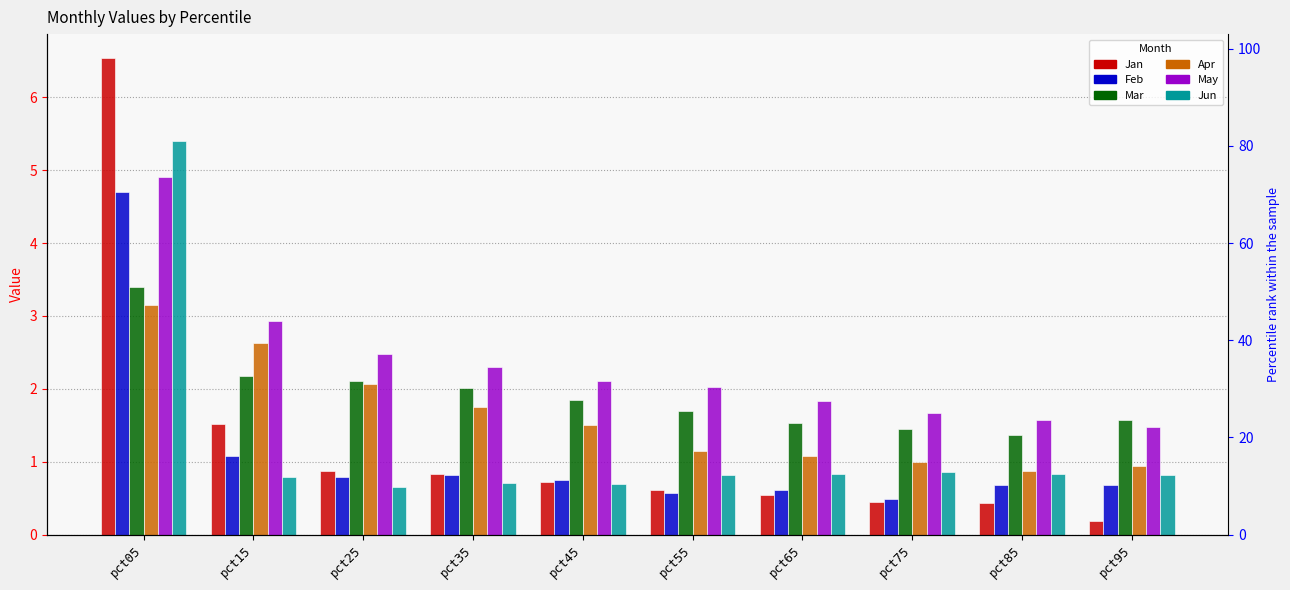

Is it true that Feb equals 0.4 at pct35?

False